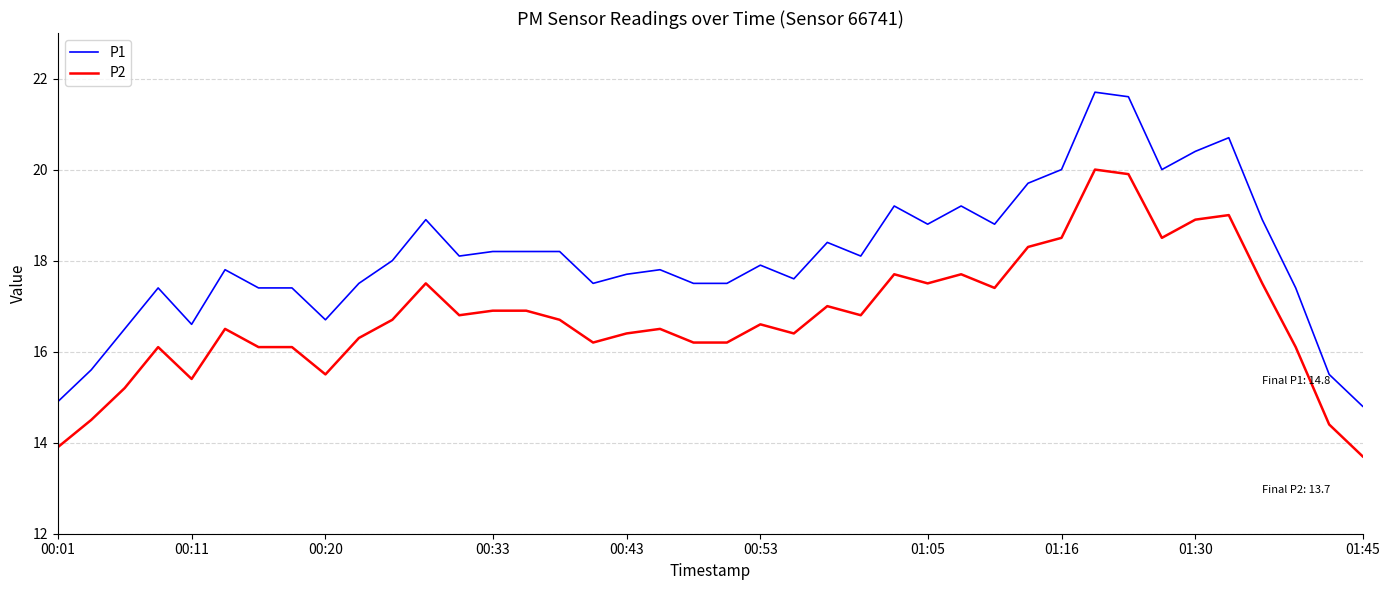

What is the difference between the maximum and minimum values in the P1 series?

6.9